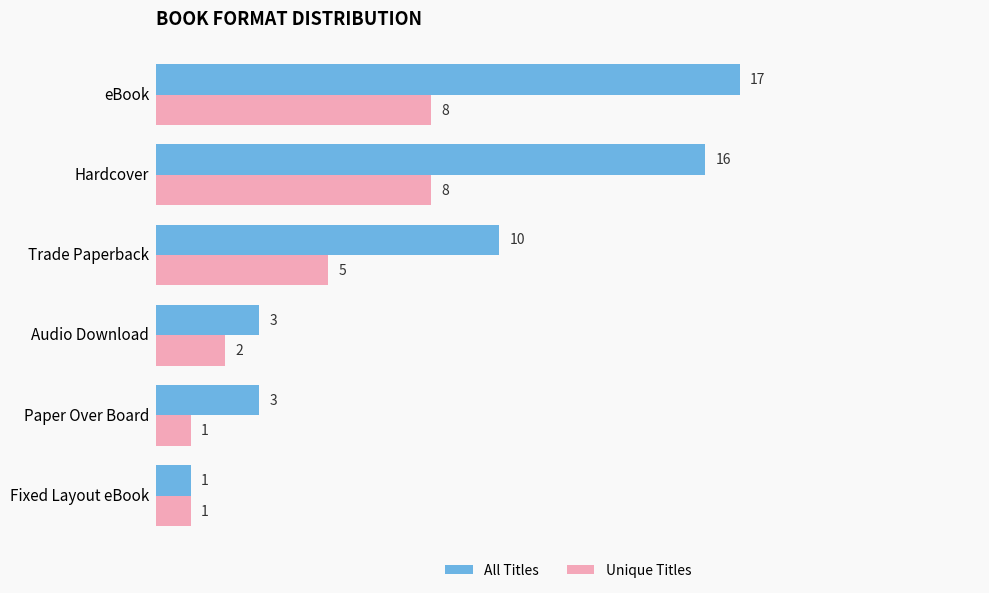

What is the sum of all Unique Titles values?

25